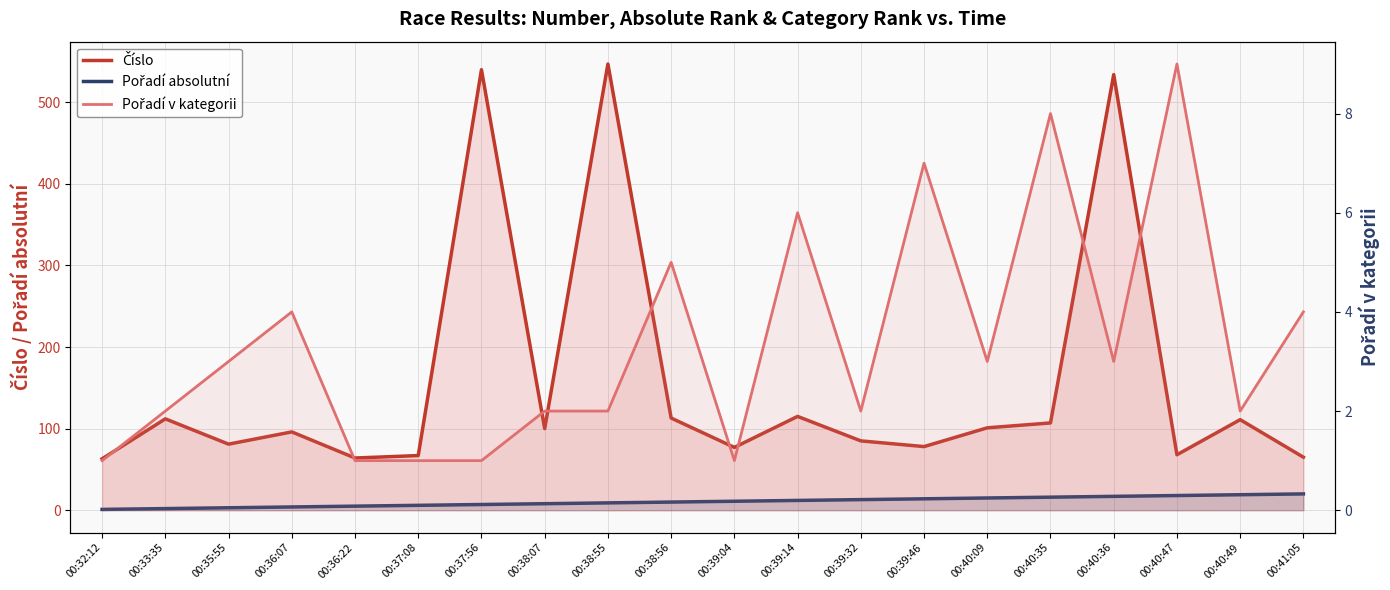

True or false: Pořadí v kategorii and Číslo intersect in this chart.

False